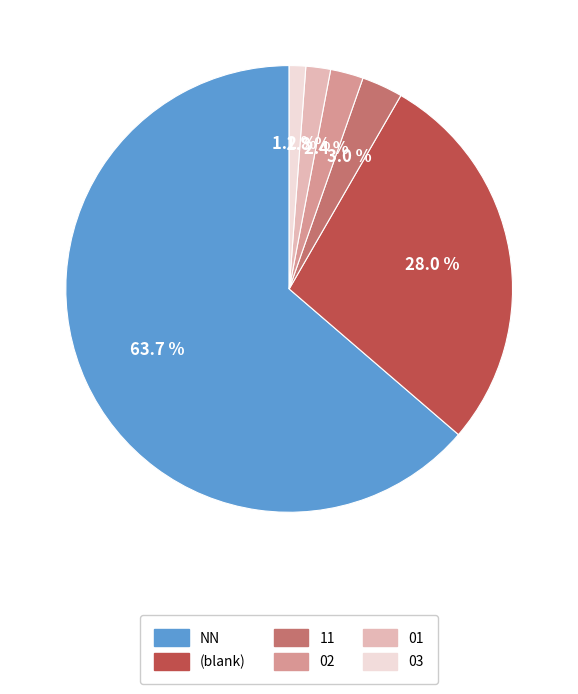

Does any single category account for the majority?

Yes